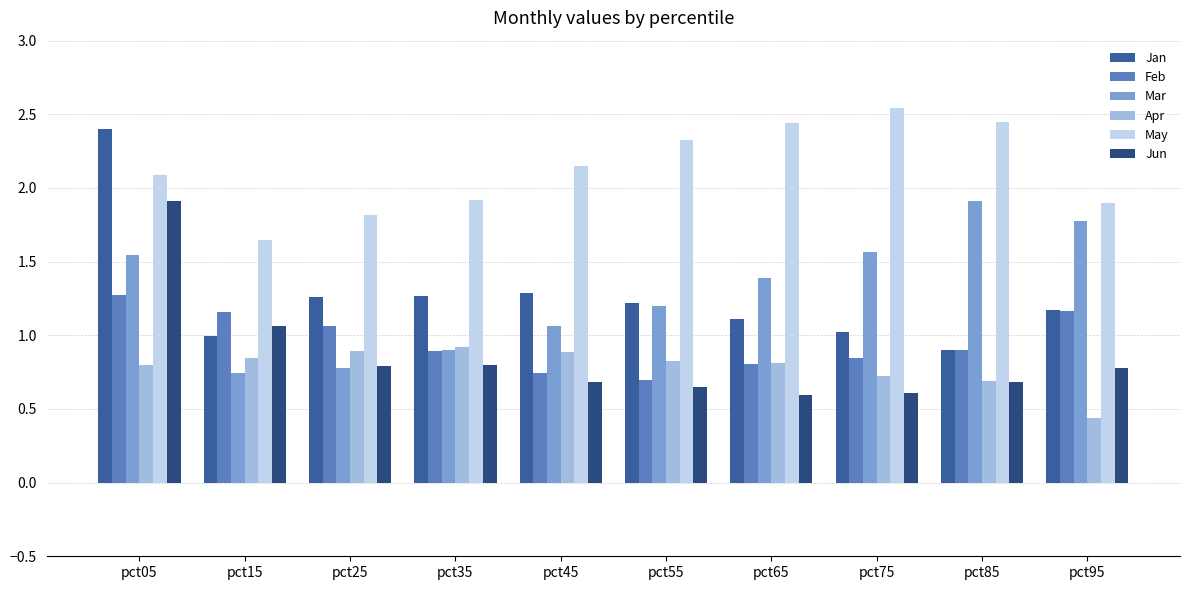

Which series has the largest total across all categories?

May